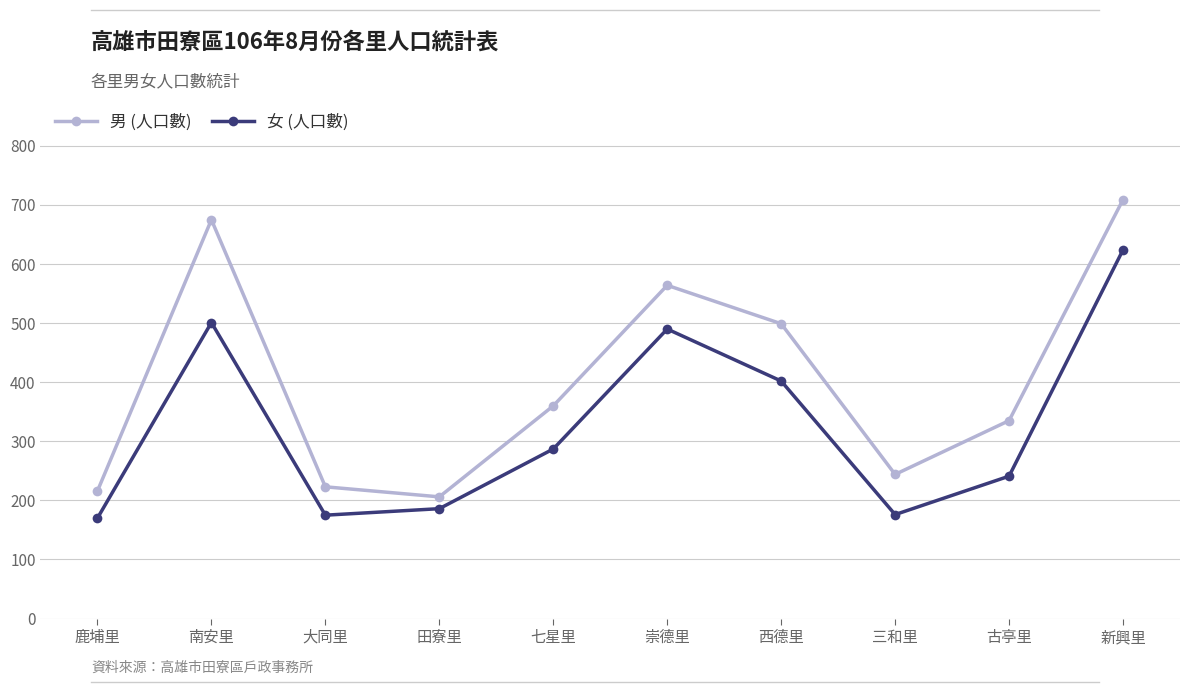

True or false: 男 (人口數) has a value of 675 at 南安里.

True